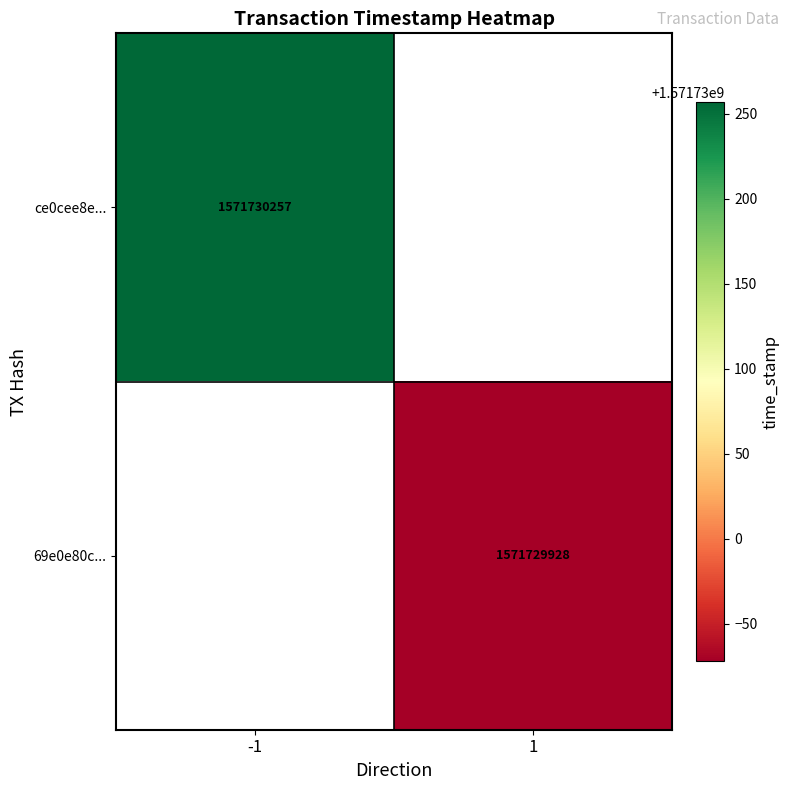

List the series in order of their overall mean, highest first.

ce0cee8e902865dc678f89e89c2e3d8f0a2a0dd, 69e0e80c0238b4149554bfc105bcb774f7eefac